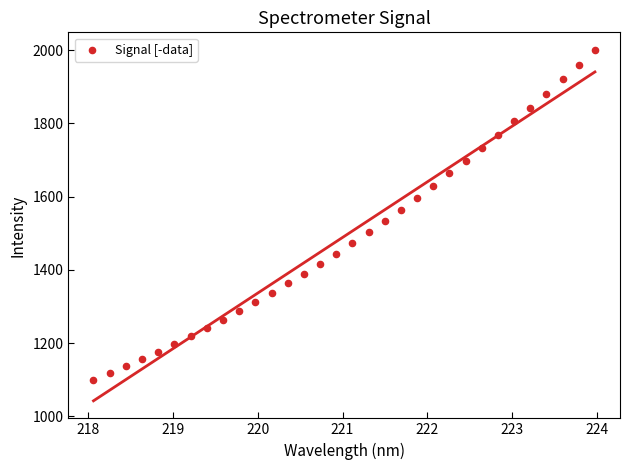

What is the range of Y values (max minus min)?

901.0